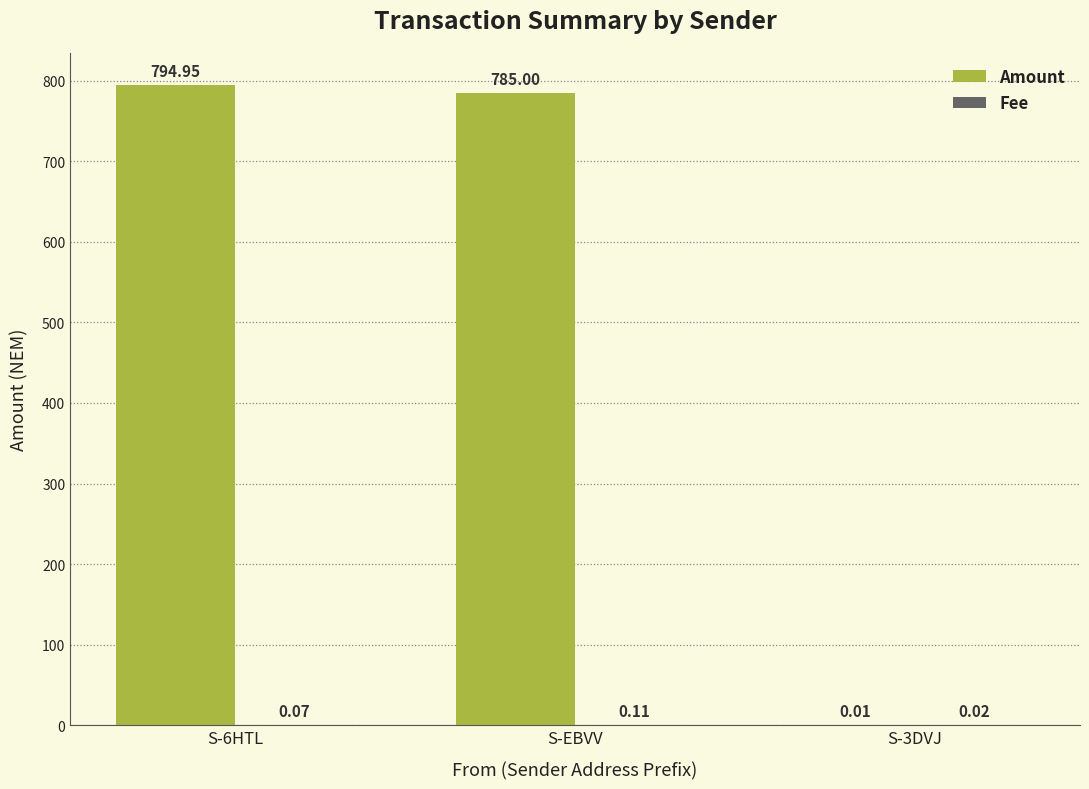

How many groups of bars are there?

3